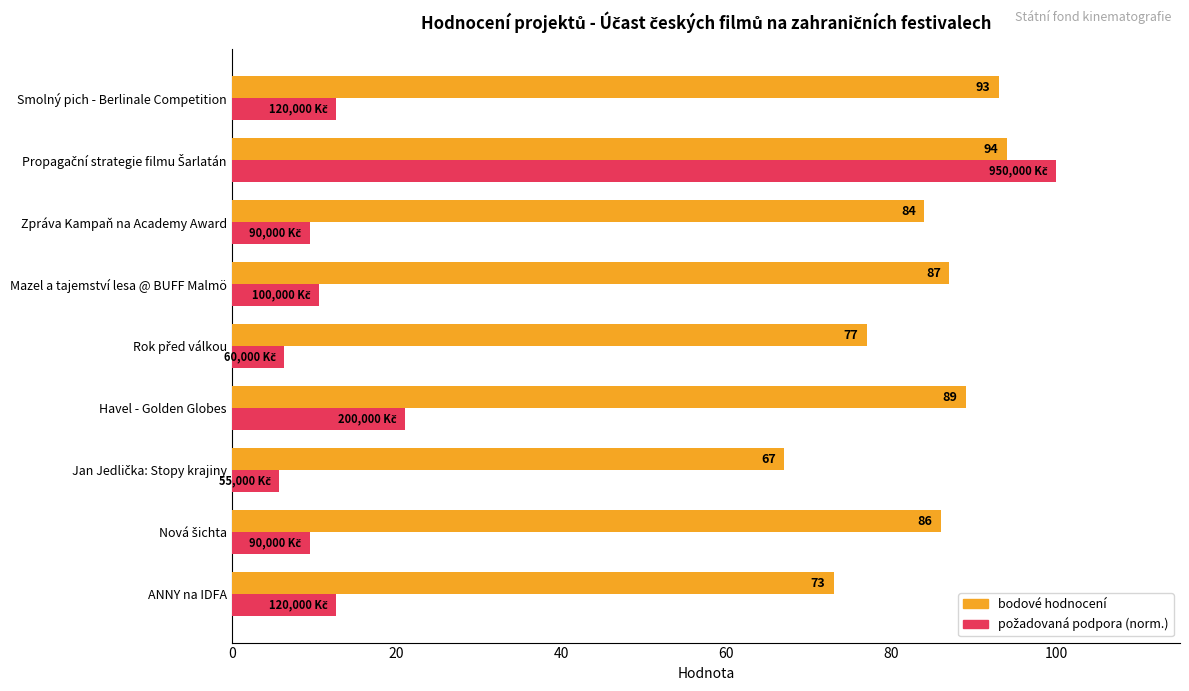

Which series has the largest total across all categories?

bodové hodnocení